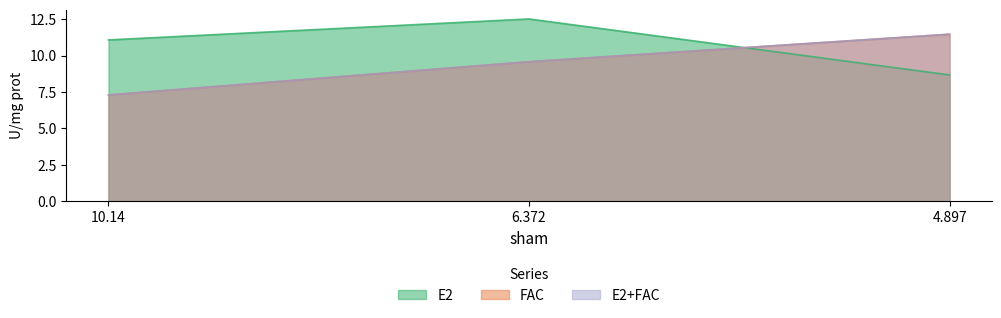

How many lines are shown in the chart?

3